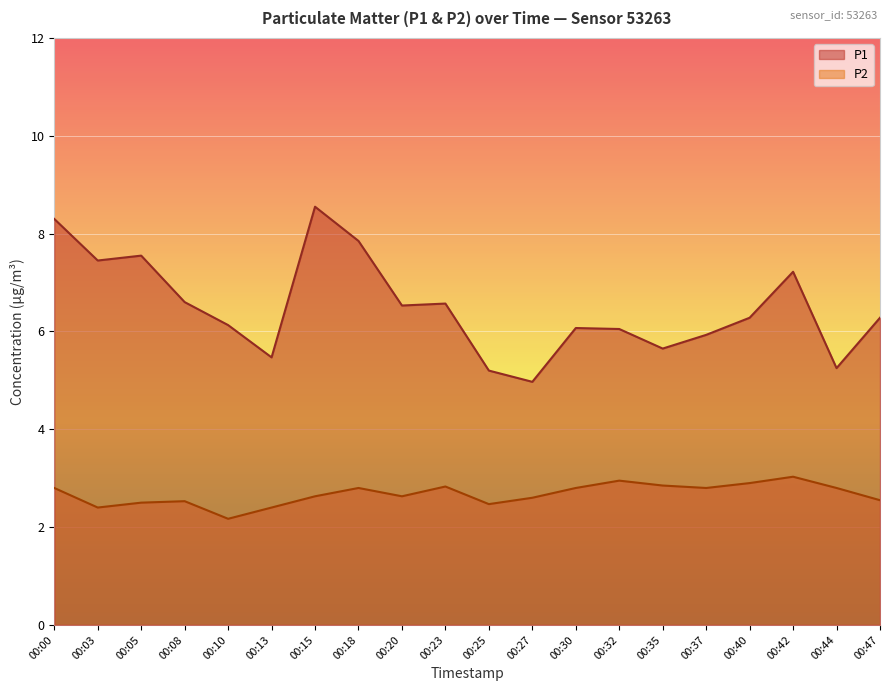

At 00:27, list the series in order from smallest to largest.

P2, P1